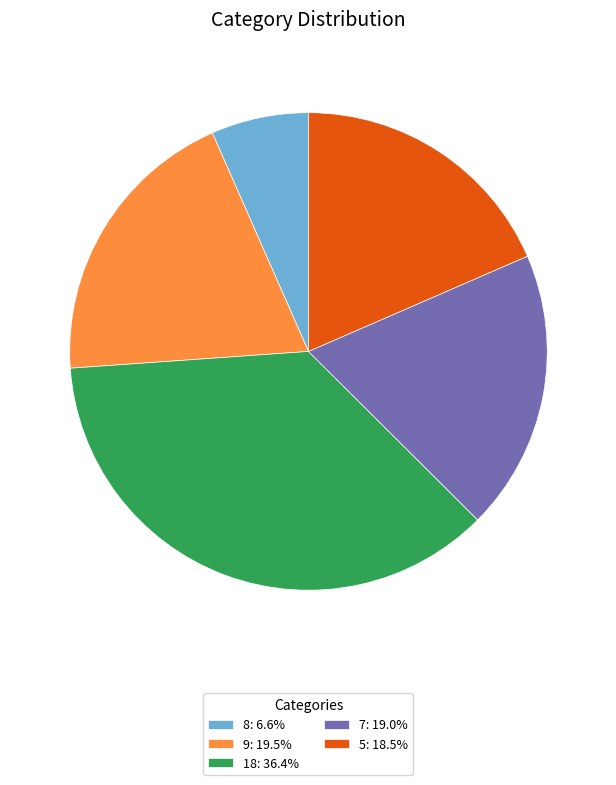

Combined, do 7: 19.0% and 18: 36.4% account for over 50%?

Yes